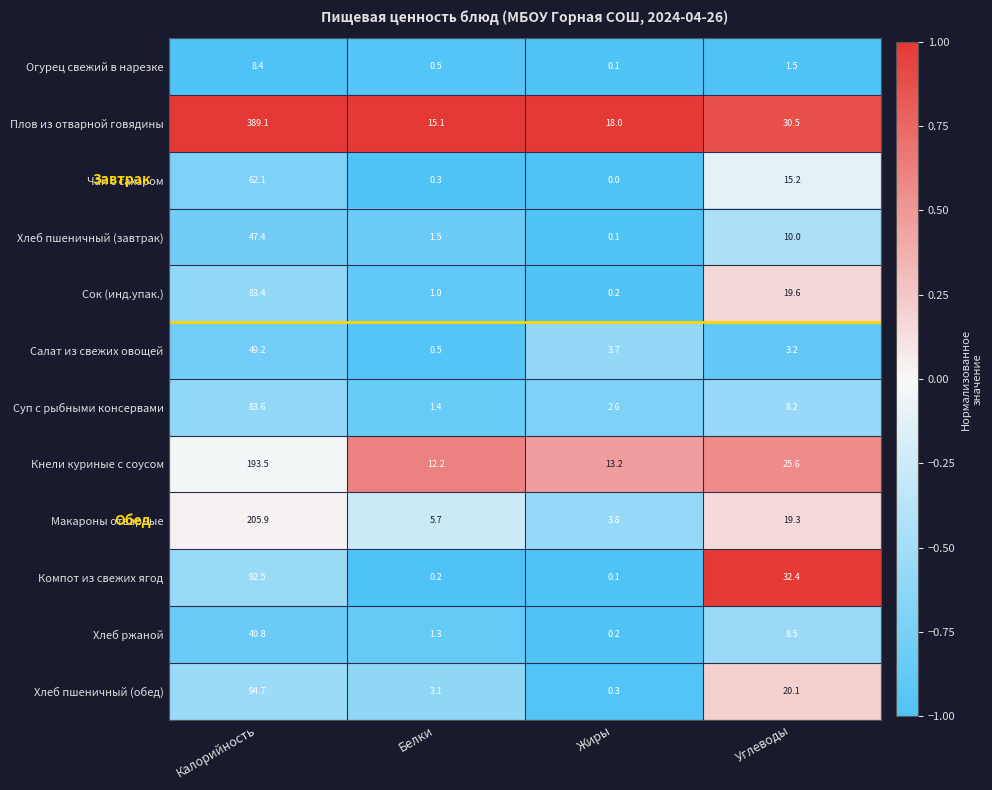

True or false: Салат из свежих овощей has a value of 0.1 at Белки.

False